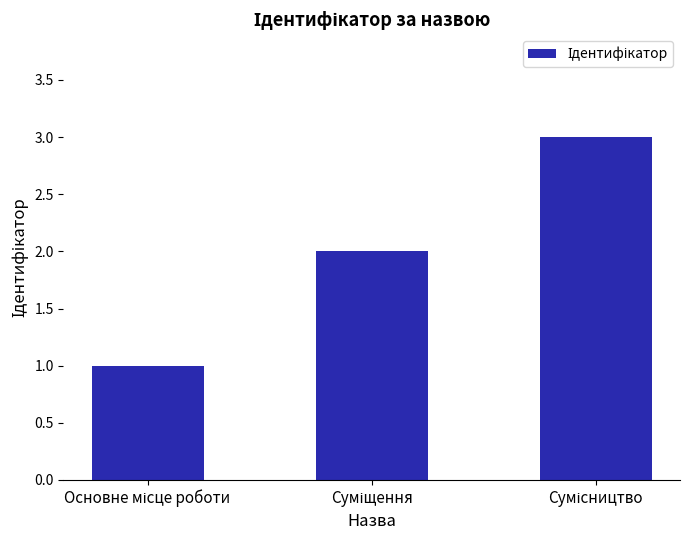

What is the greatest value displayed?

3